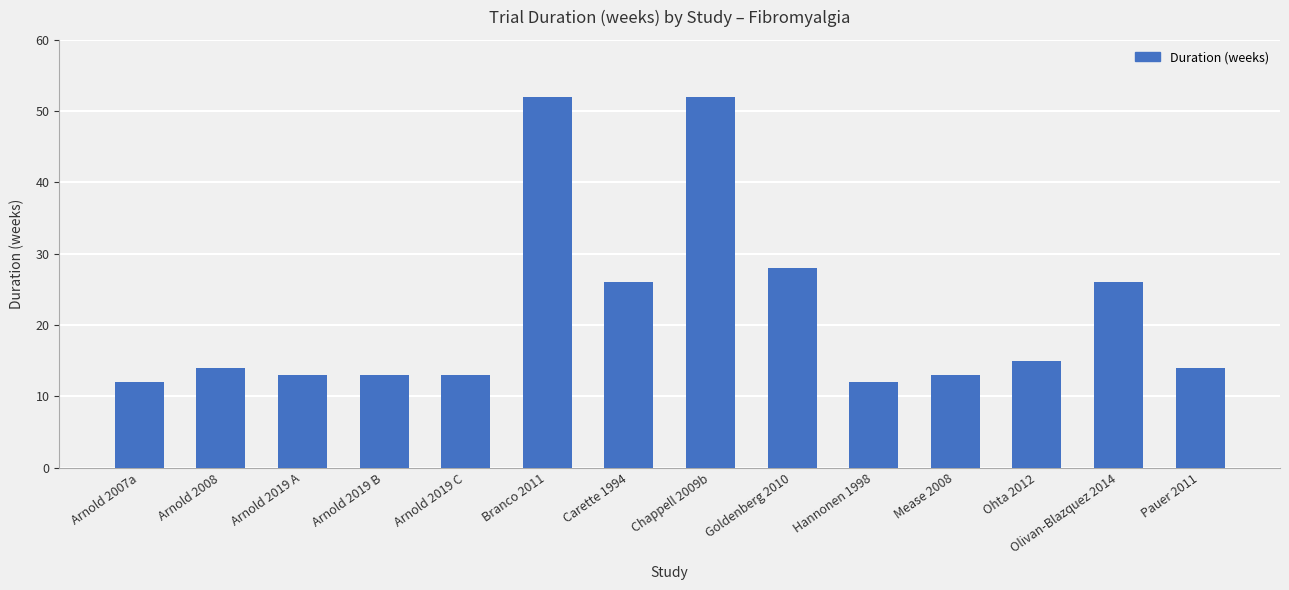

Where is the data nearest to the value 32?

Goldenberg 2010